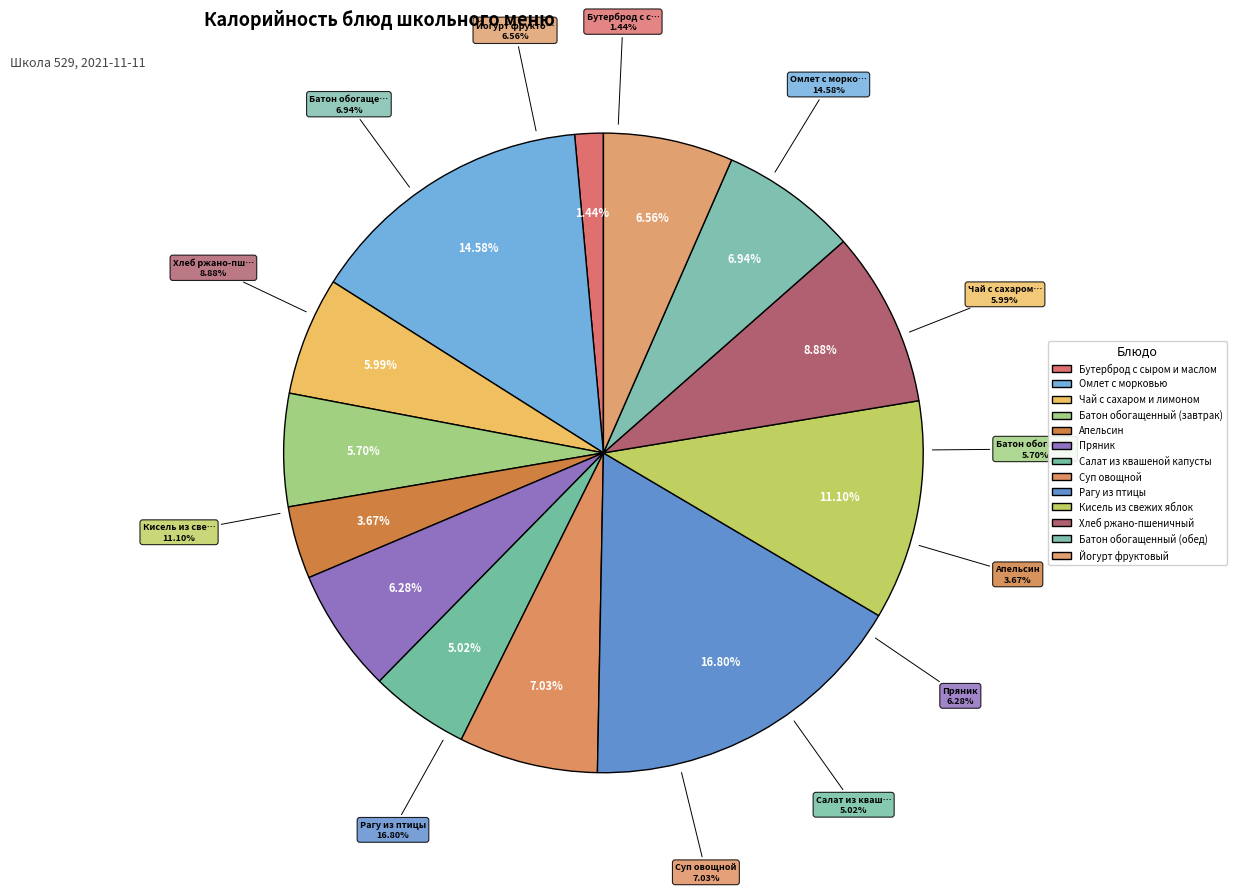

Rank the categories by value from highest to lowest.

Рагу из птицы, Омлет с морковью, Кисель из свежих яблок, Хлеб ржано-пшеничный, Суп овощной, Батон обогащенный (обед), Йогурт фруктовый, Пряник, Чай с сахаром и лимоном, Батон обогащенный (завтрак), Салат из квашеной капусты, Апельсин, Бутерброд с сыром и маслом